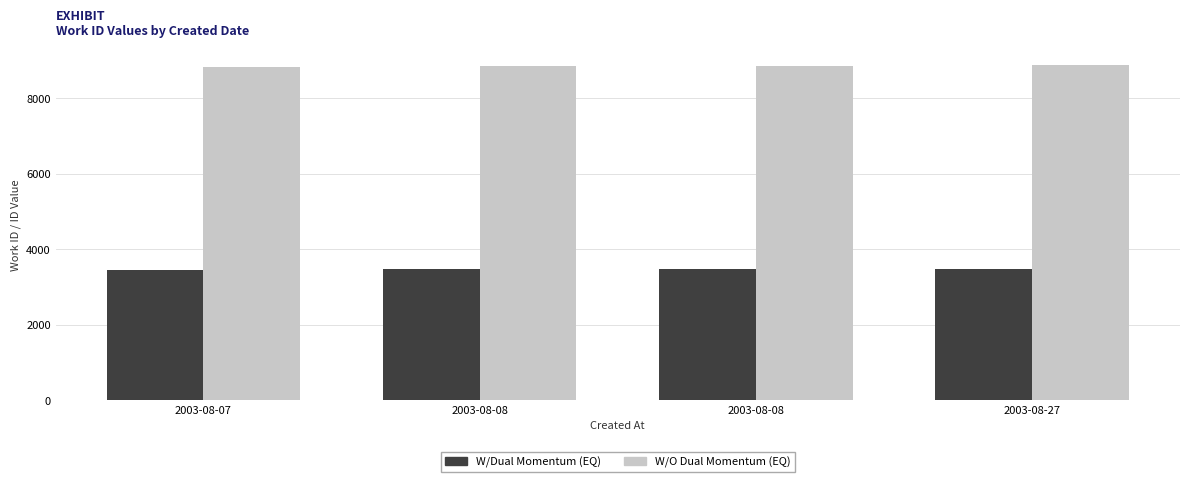

Are the bars grouped side by side (vs. stacked)?

Yes